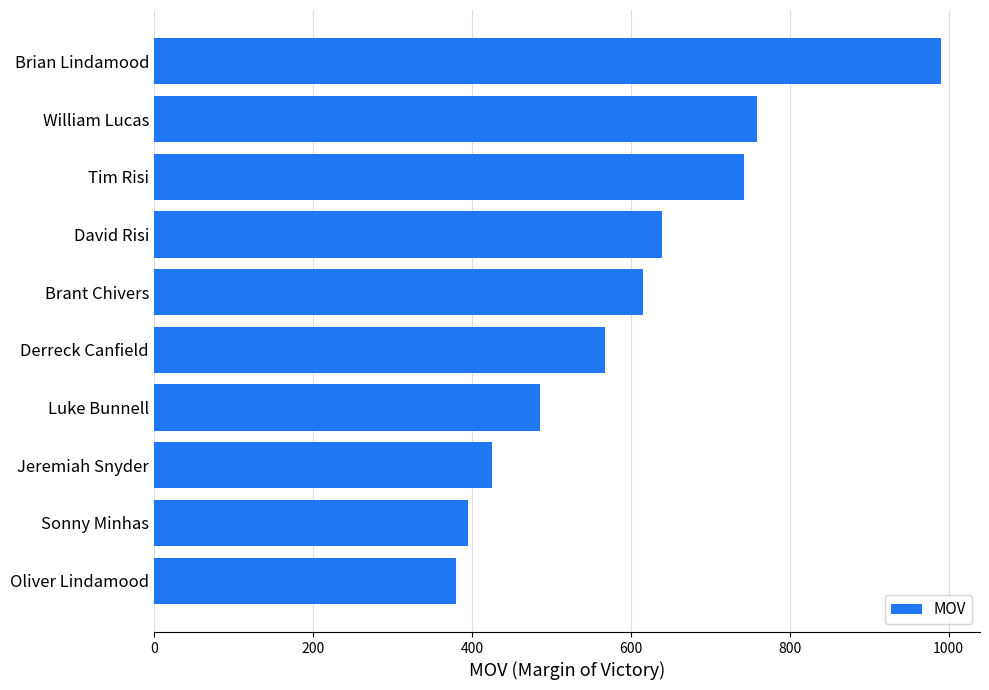

What is the difference between the maximum and second lowest values?

595